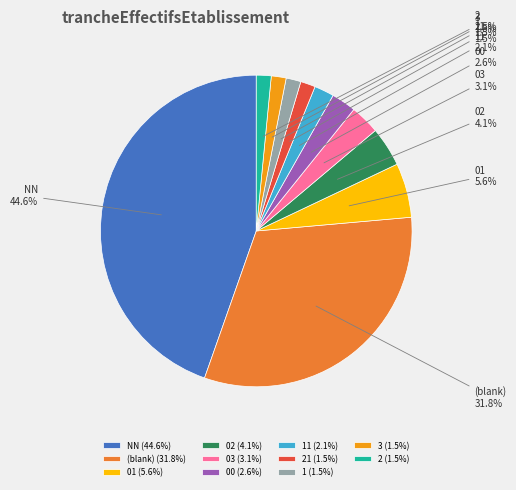

Which has a higher value, 00 or (blank)?

(blank)